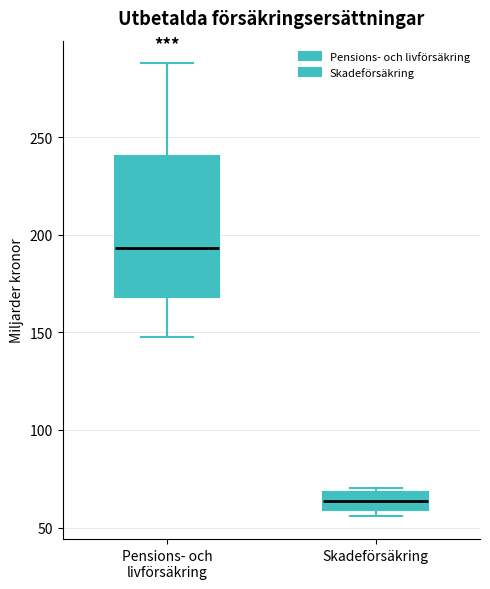

Where is the upper edge of the box for Pensions- och livförsäkring on the y-axis? The values are not printed on the chart, so give them approximately, as read against the axis.

240